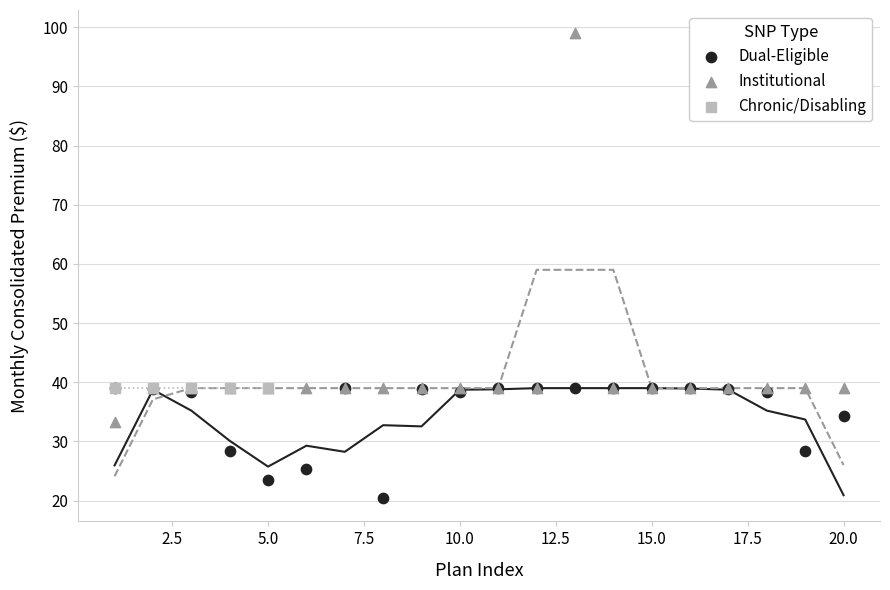

Which series reaches the maximum Y coordinate?

Institutional